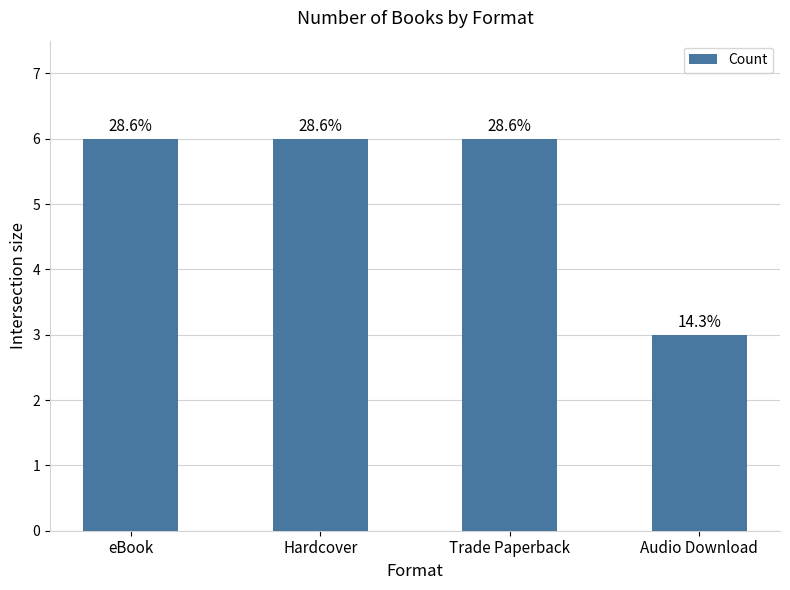

Does the chart contain any negative values?

No